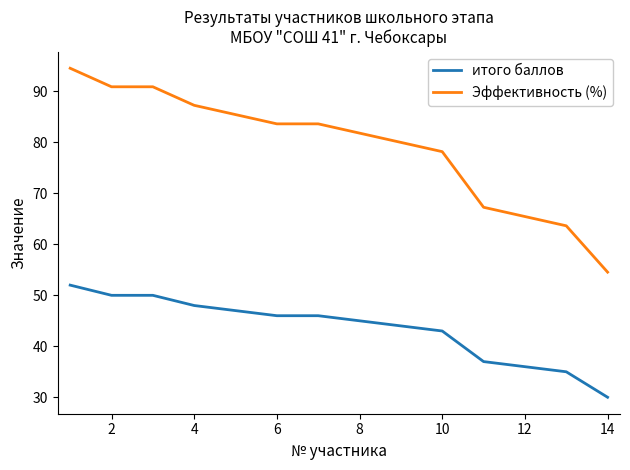

Which series has the largest range (max minus min)?

Эффективность (%)